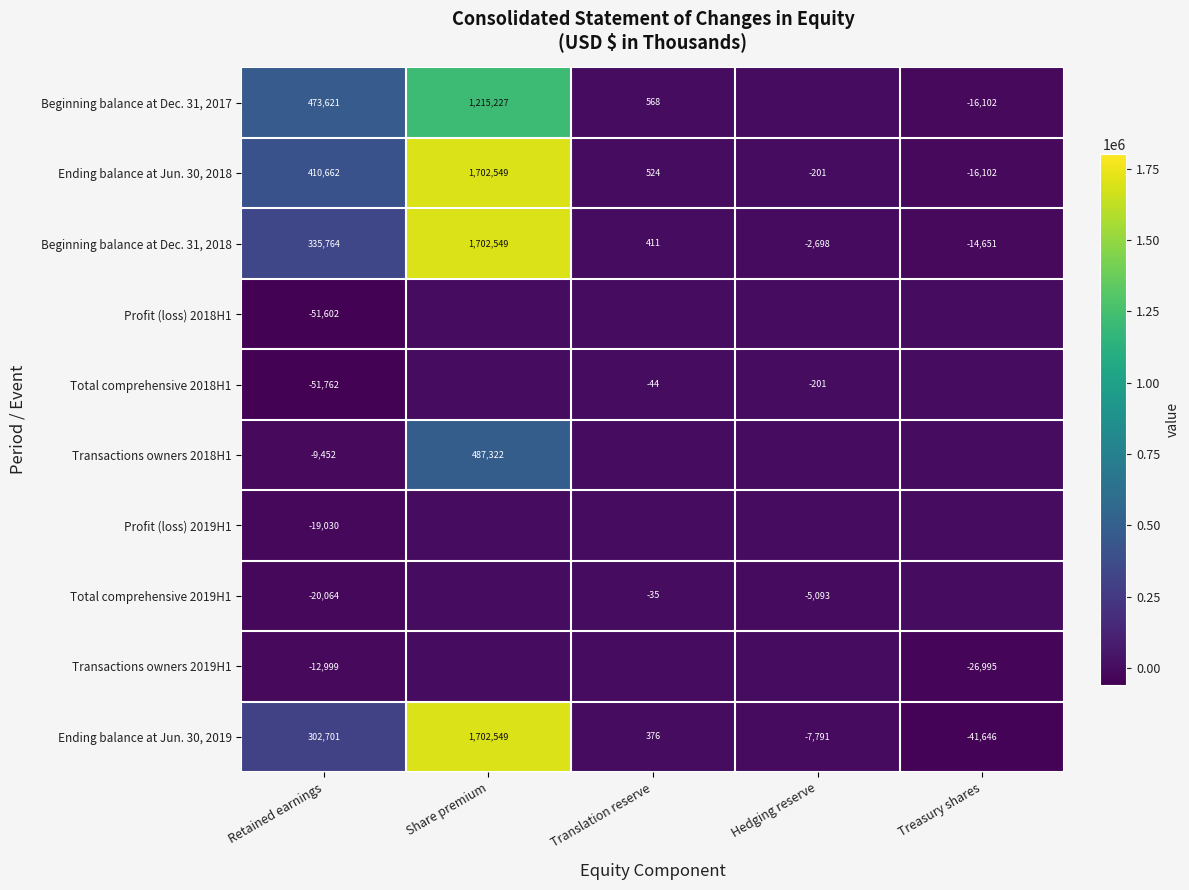

Count the number of categories in the chart.

5